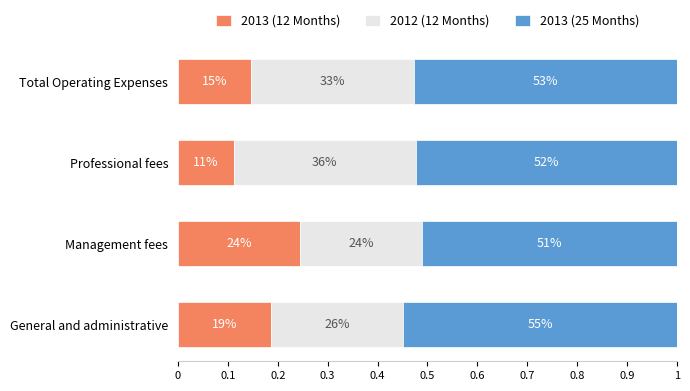

What are all the series names shown in the legend?

2013 (12 Months), 2012 (12 Months), 2013 (25 Months)